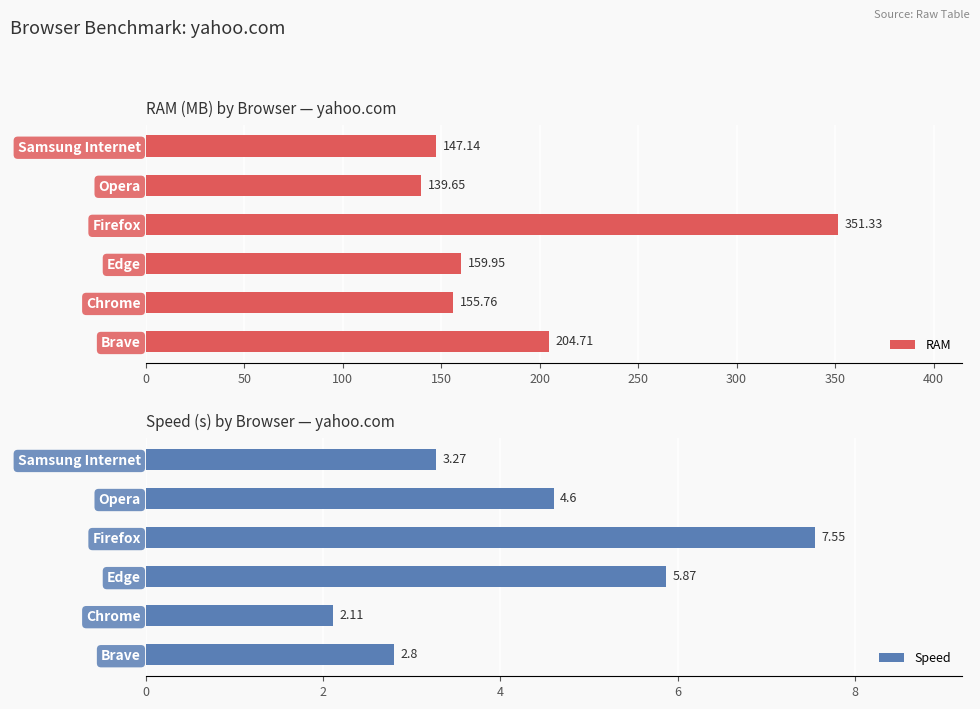

Which category has the lowest value in the RAM series?

Opera